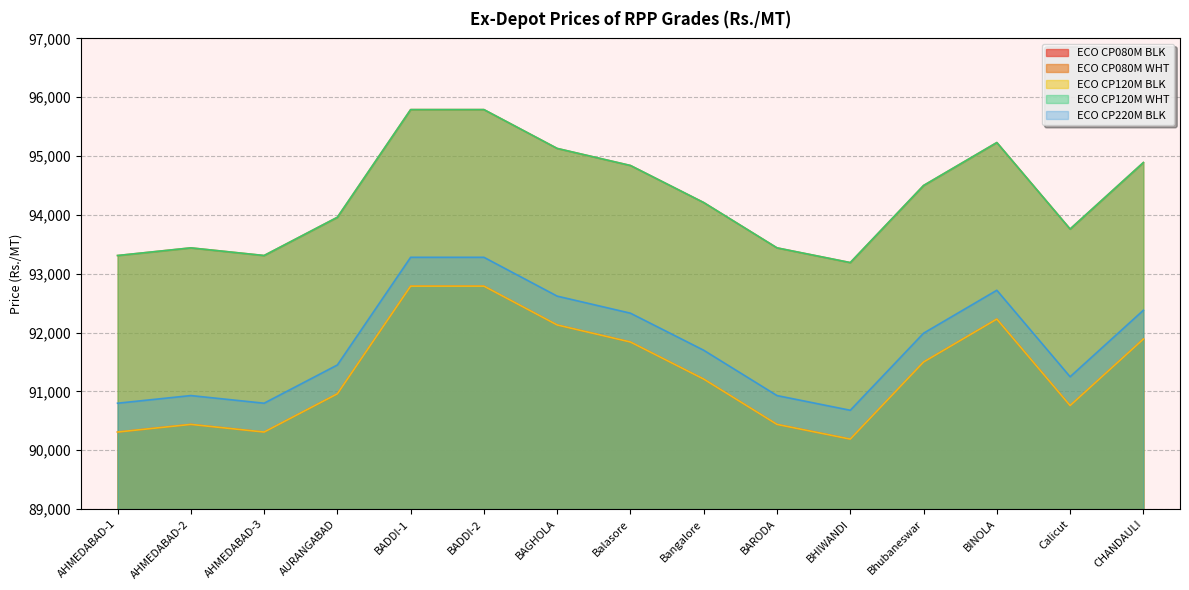

True or false: ECO CP080M BLK has a value of 55512 at Balasore.

False